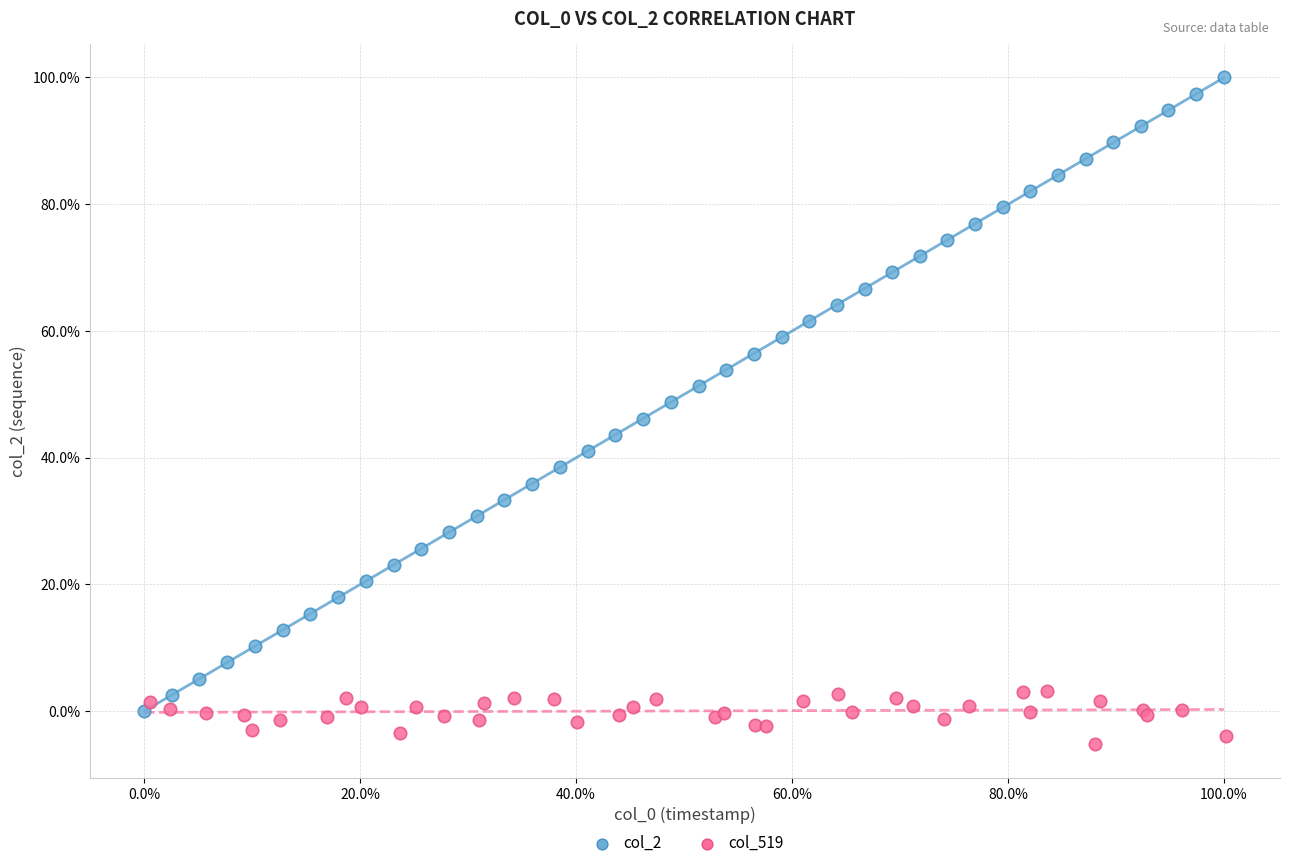

What are all the series names shown in the legend?

col_2, col_519